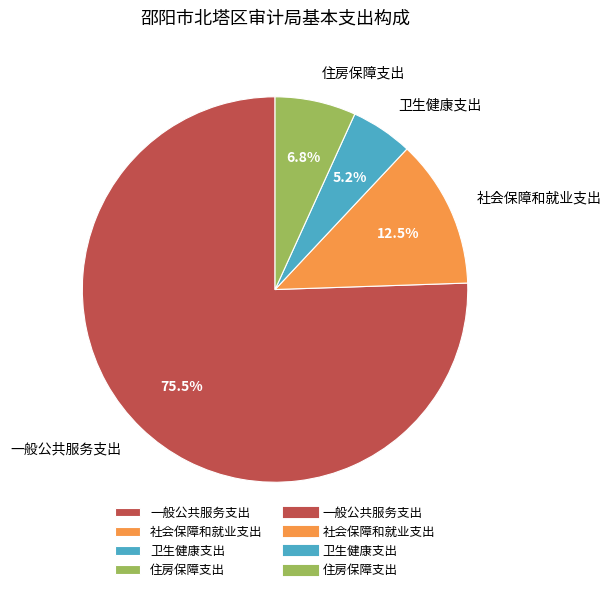

How many segments does this pie chart have?

4